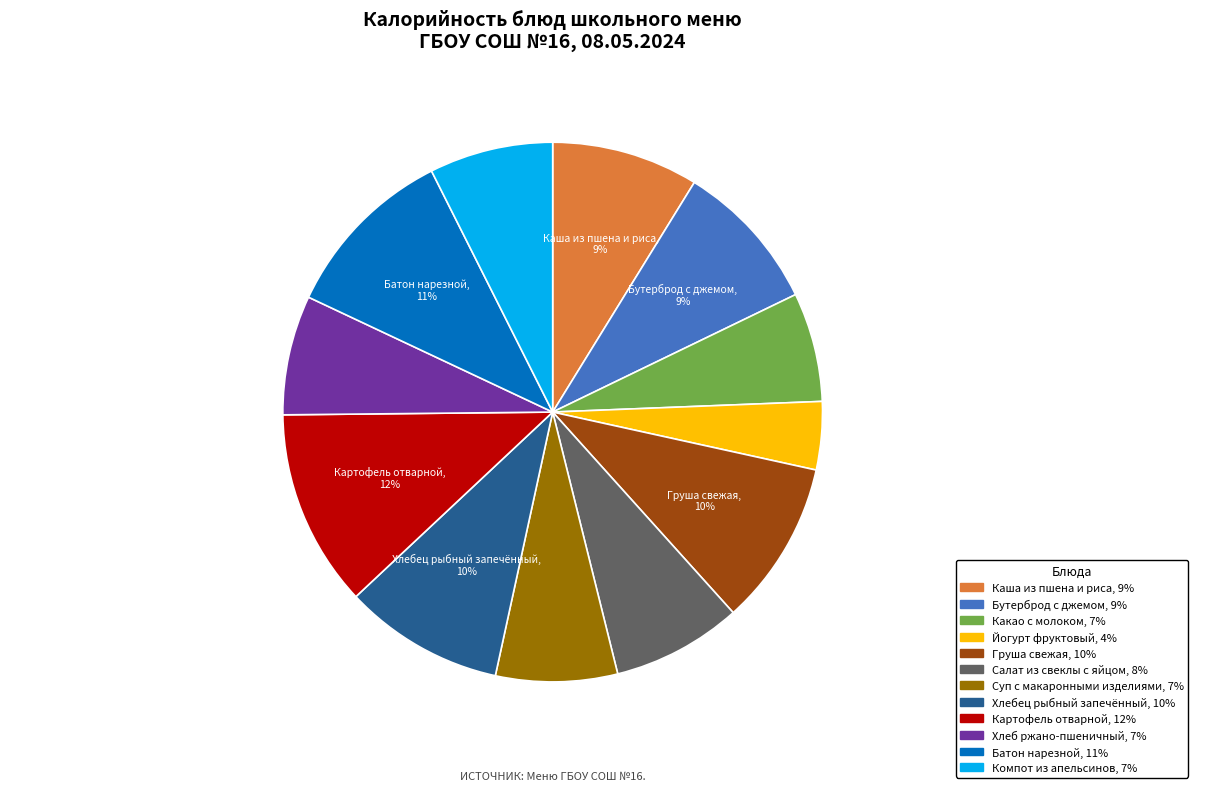

How many segments does this pie chart have?

12